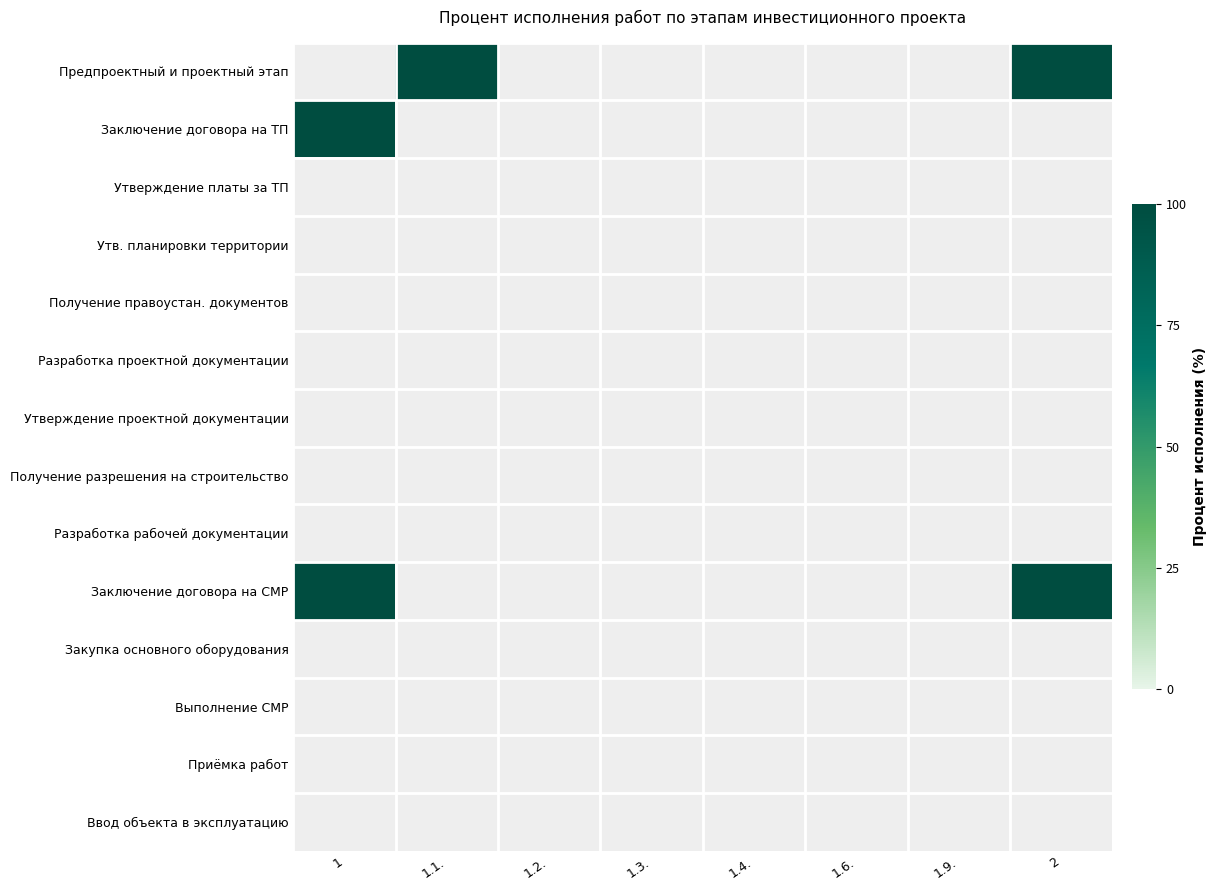

List the labels in order of Утв. планировки территории value, smallest first.

1, 1.1., 1.2., 1.3., 1.4., 1.6., 1.9., 2